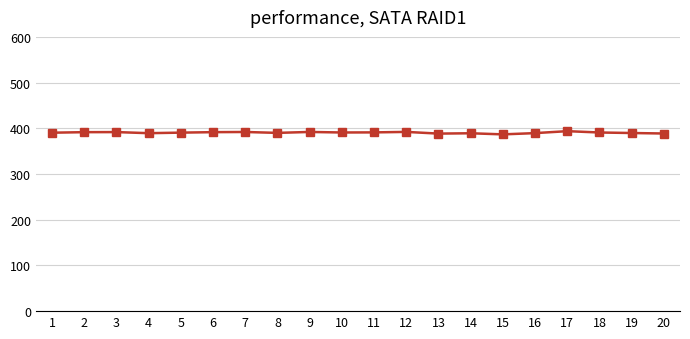

What is the minimum value shown in the chart?

386.7